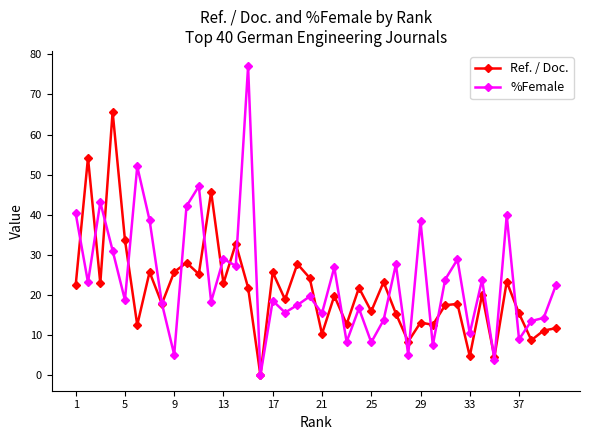

List the series in order of their overall mean, lowest first.

Ref. / Doc., %Female